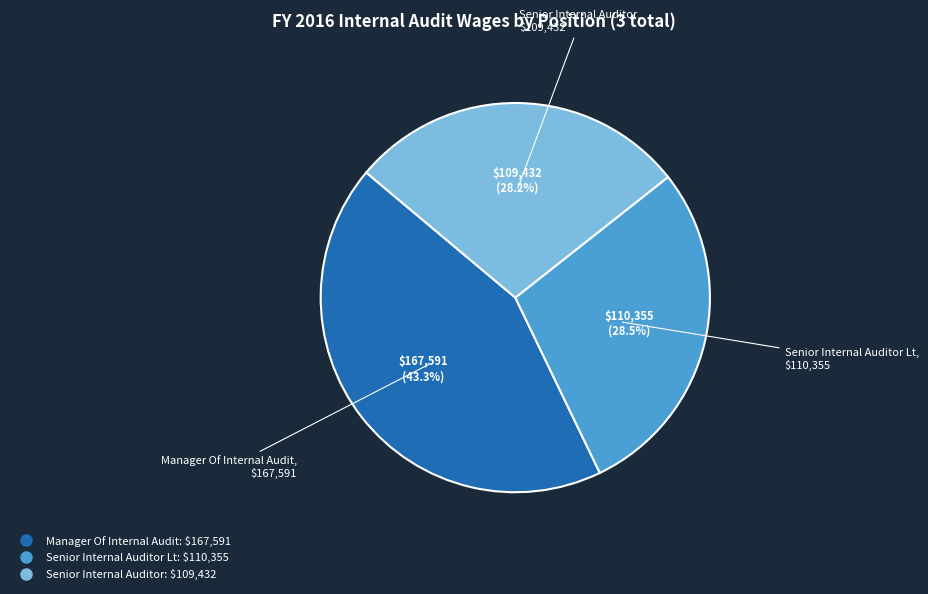

Is there a majority slice in this chart?

No